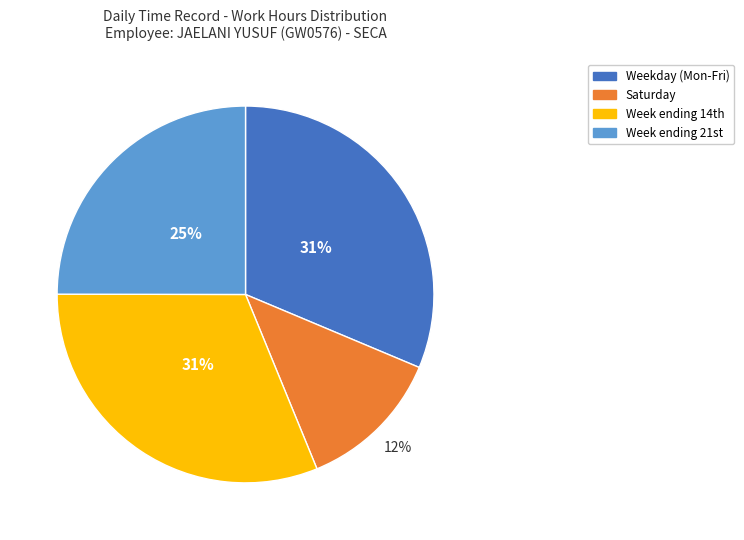

Is there any slice that represents more than half of the pie?

No